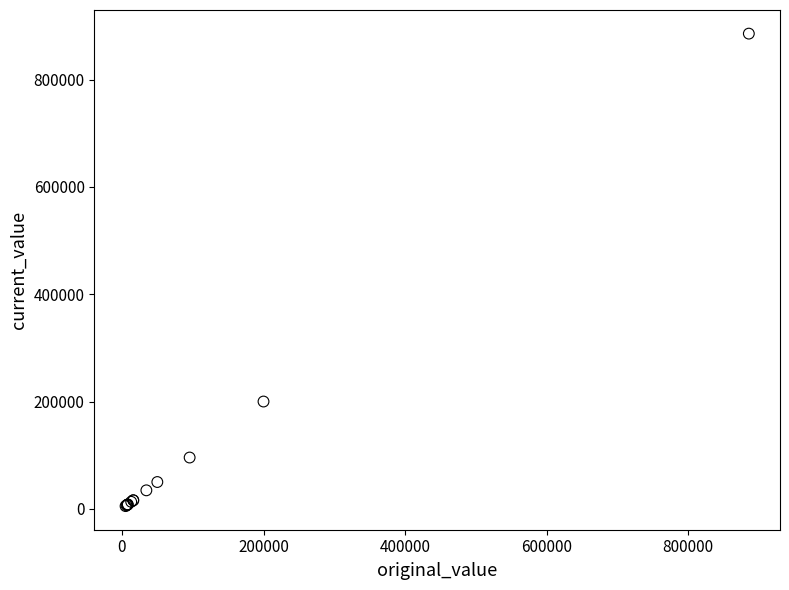

What Y value in the scatter plot is closest to 445365?

200000.0